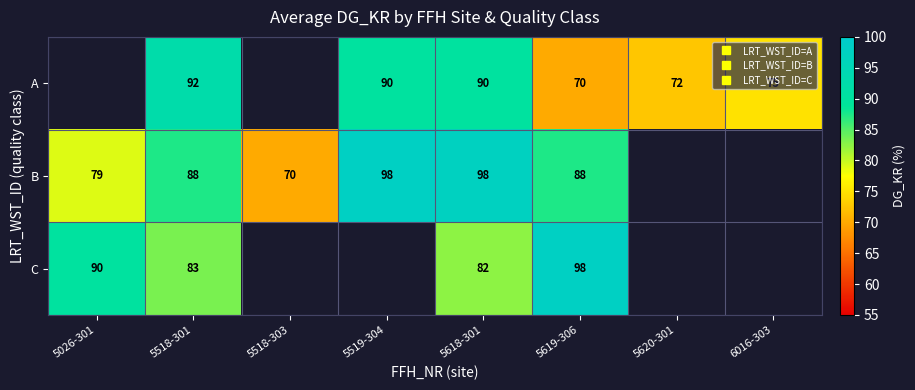

Is the value of C at 5620-301 greater than the value of B at 5518-303?

No